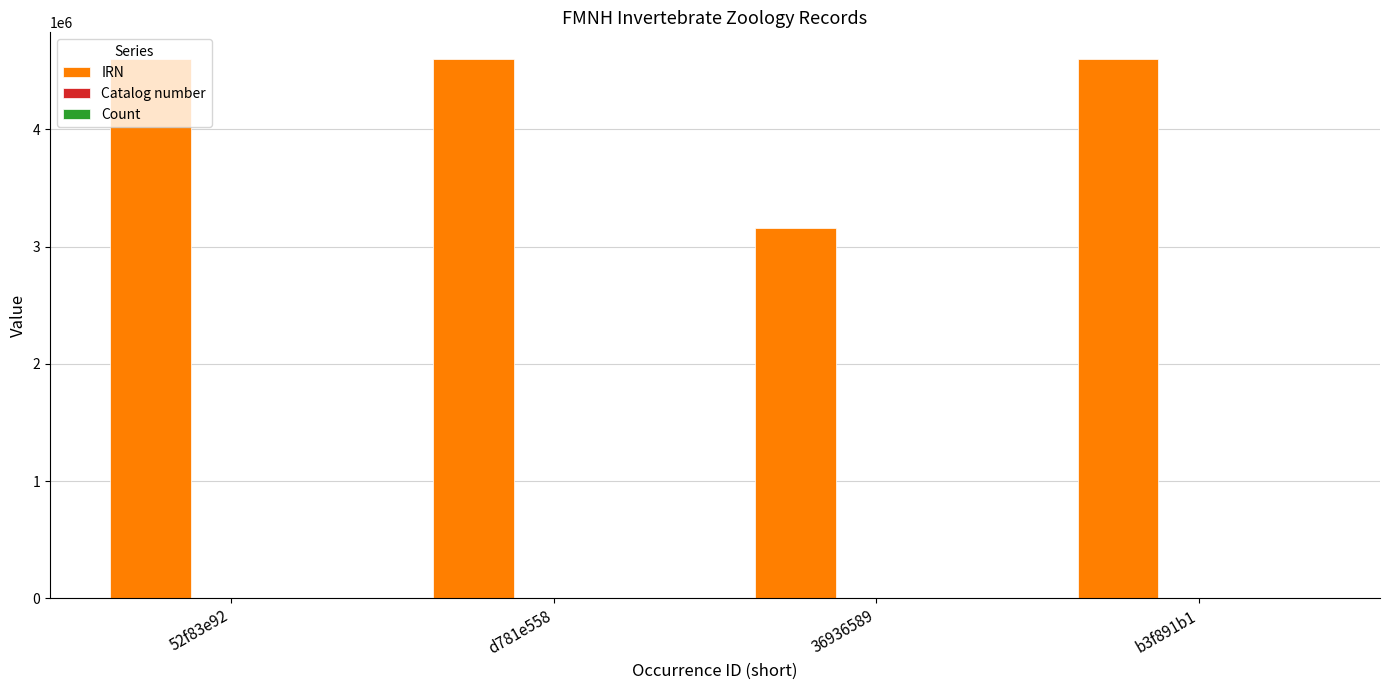

Which series changed the most between 36936589 and b3f891b1?

IRN